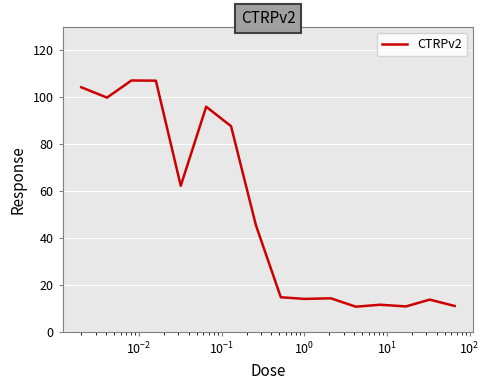

What is the average value?

50.7